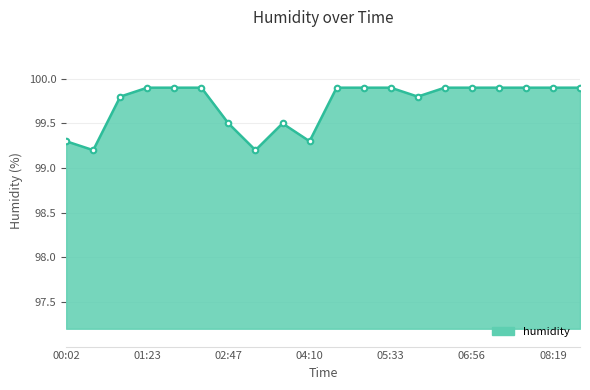

What is the value of the 19th point from the left?

99.9